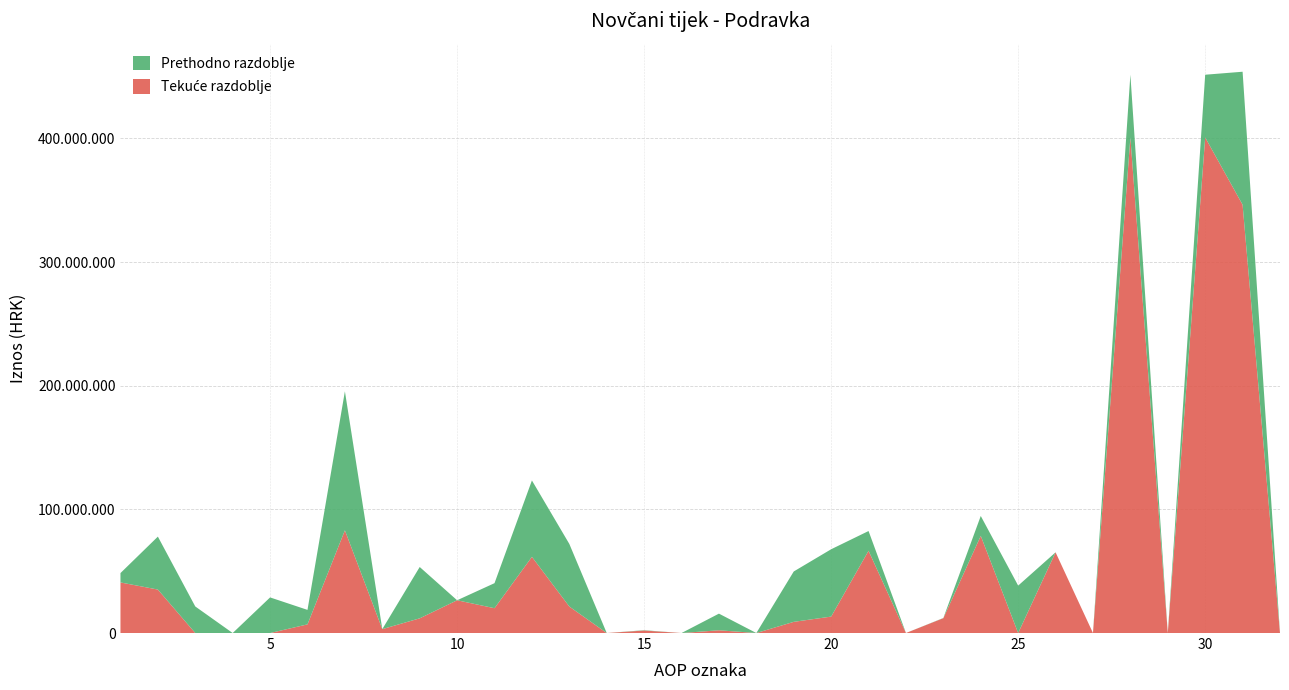

Reading left to right, what are all the values shown in this chart?

Tekuće razdoblje: 40909476	35148971	0	0	0	6993991	83052438	3163806	11887441	26495287	20071210	61617744	21434694	0	2029184	0	2220139	0	9039578	13288901	66532364	16000	12007200	78555564	0	65266663	0	400763584	0	400763584	346340637	0
Prethodno razdoblje: 7574752	42814056	21482000	0	28796400	11727000	112394208	0	41518000	0	20252000	61770000	50624208	0	253200	0	13464425	0	40744000	54461625	15954000	0	162000	16116000	38345625	0	0	50723000	0	50723000	107562000	0